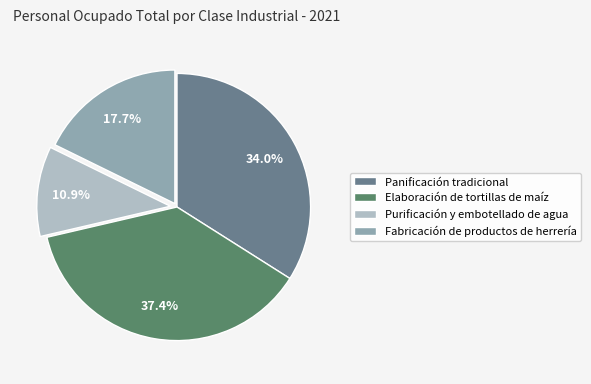

What portion of the pie excludes Panificación tradicional?

66.0%